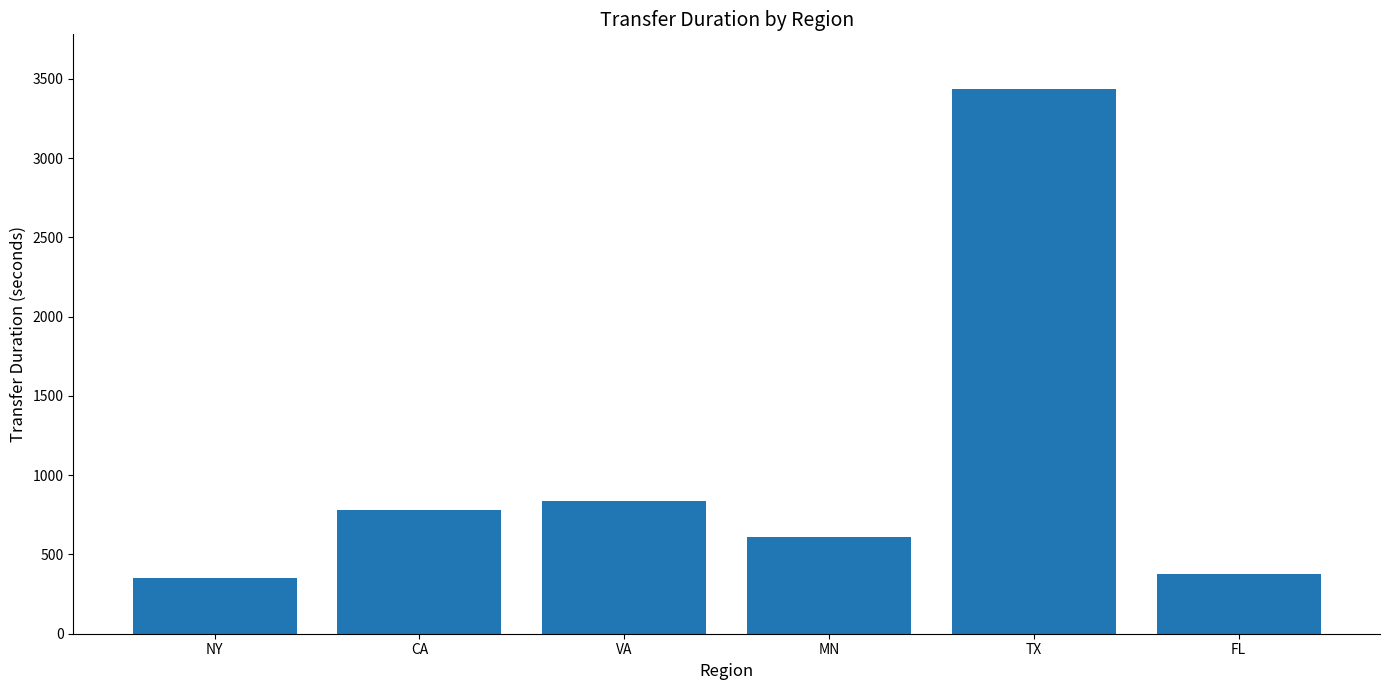

At which category does the chart reach its peak across all series?

TX